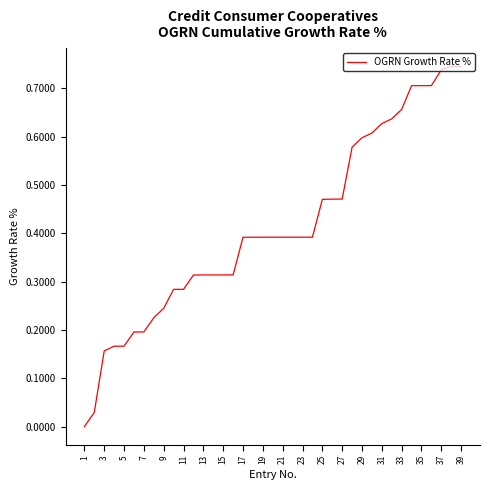

The value at 39 is 1.3. True or false?

False